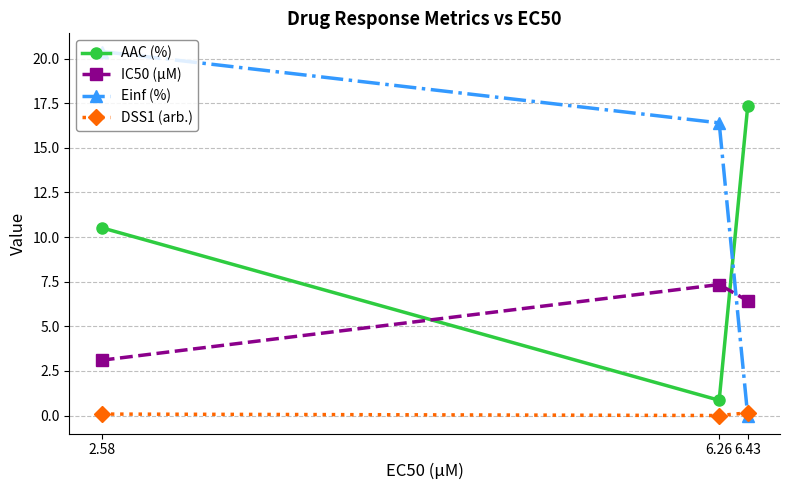

List the series in order of their peak value, highest first.

Einf (%), AAC (%), IC50 (µM), DSS1 (arb.)